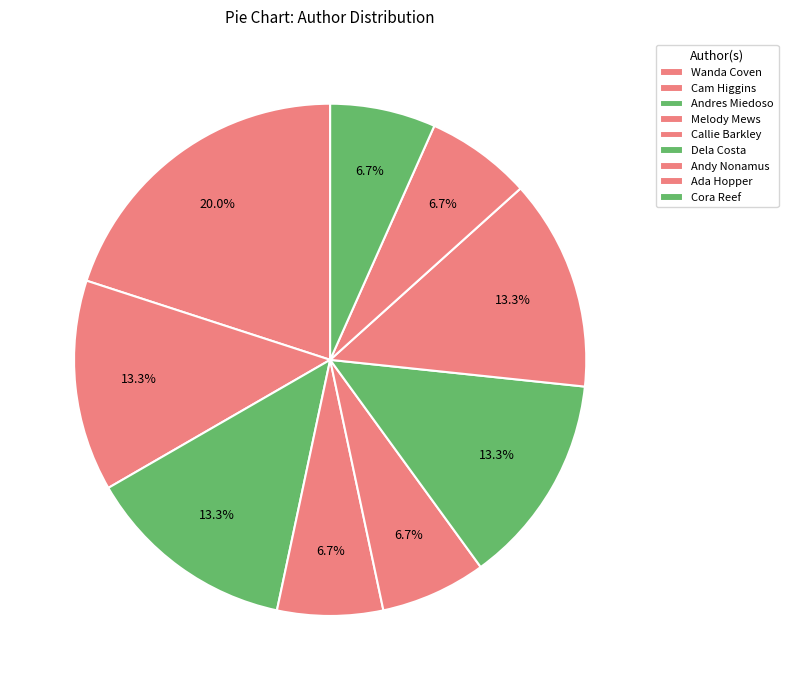

To the nearest percent, what is the average slice percentage?

11%